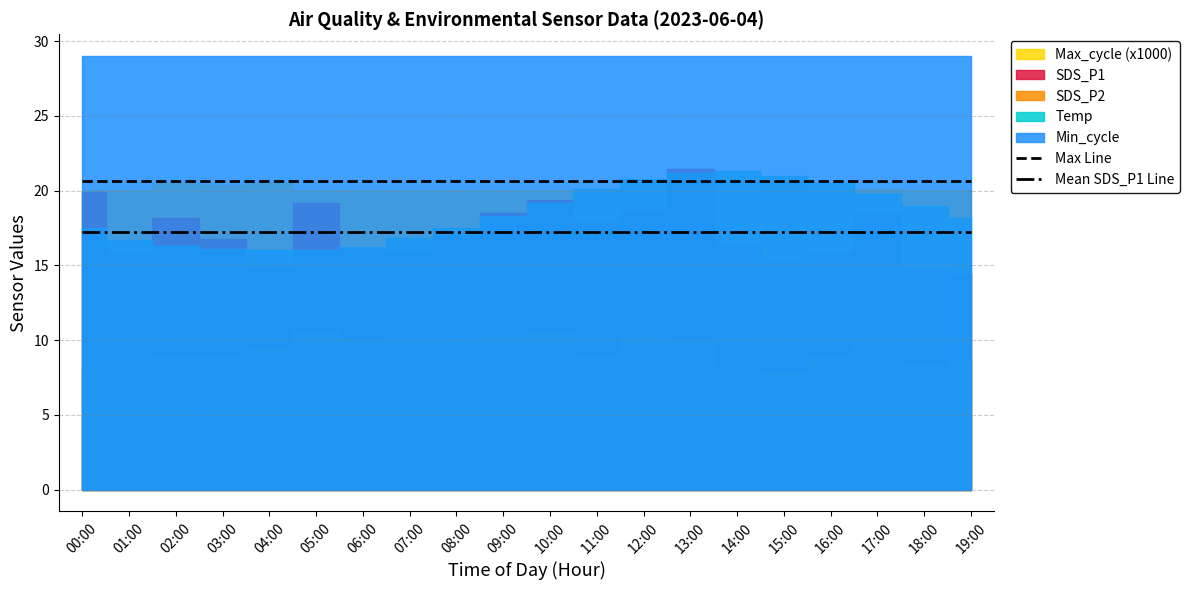

True or false: Mean SDS_P1 Line and Max Line cross at least once.

False